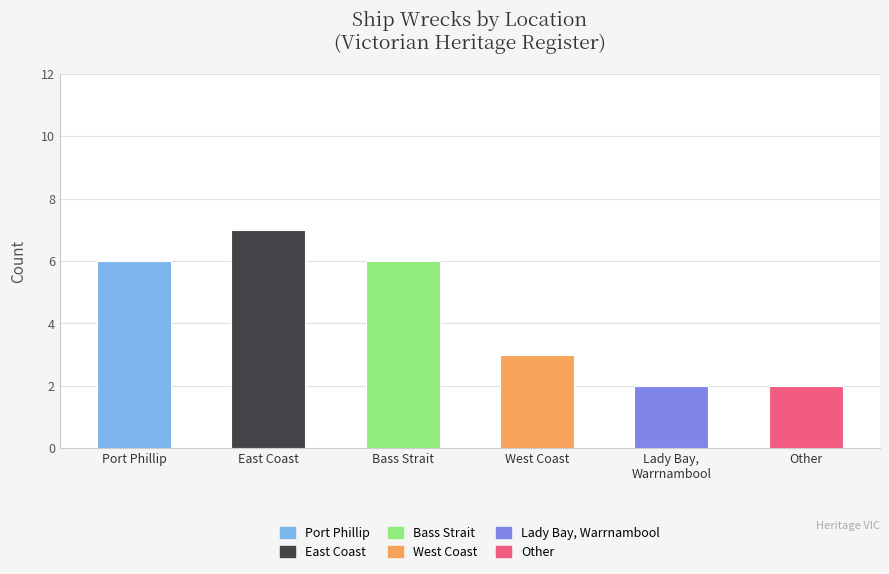

How many values are between 2 and 6?

5